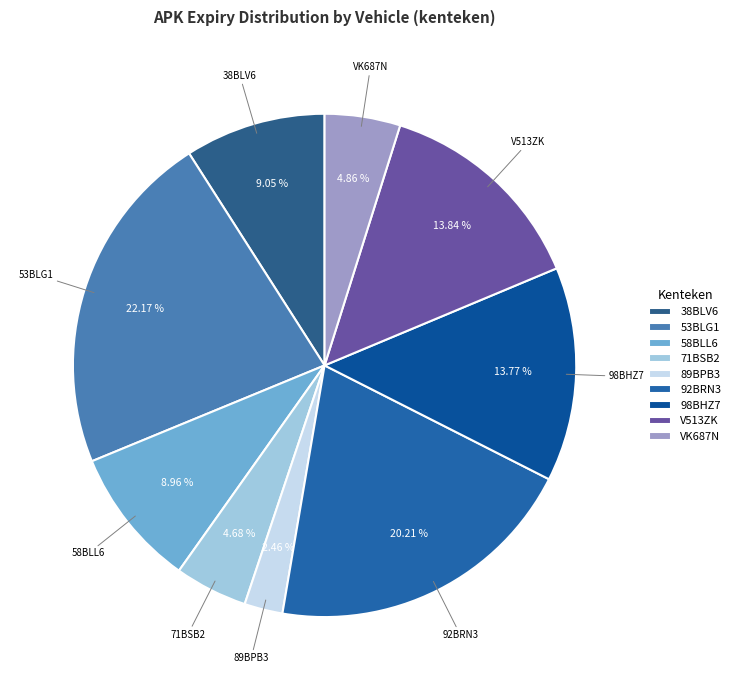

To the nearest percent, what portion does 71BSB2 represent?

5%